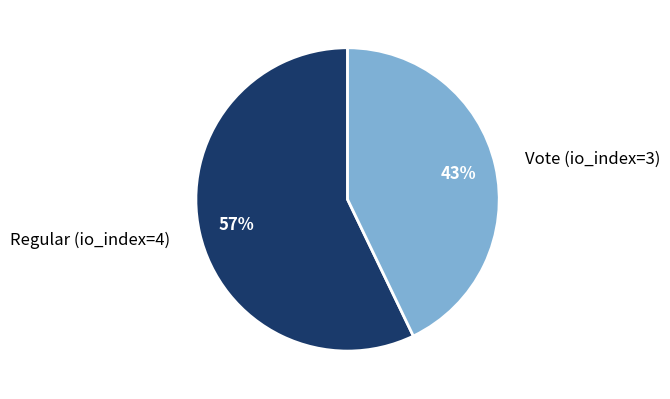

Rank the categories by value from lowest to highest.

Vote (io_index=3), Regular (io_index=4)